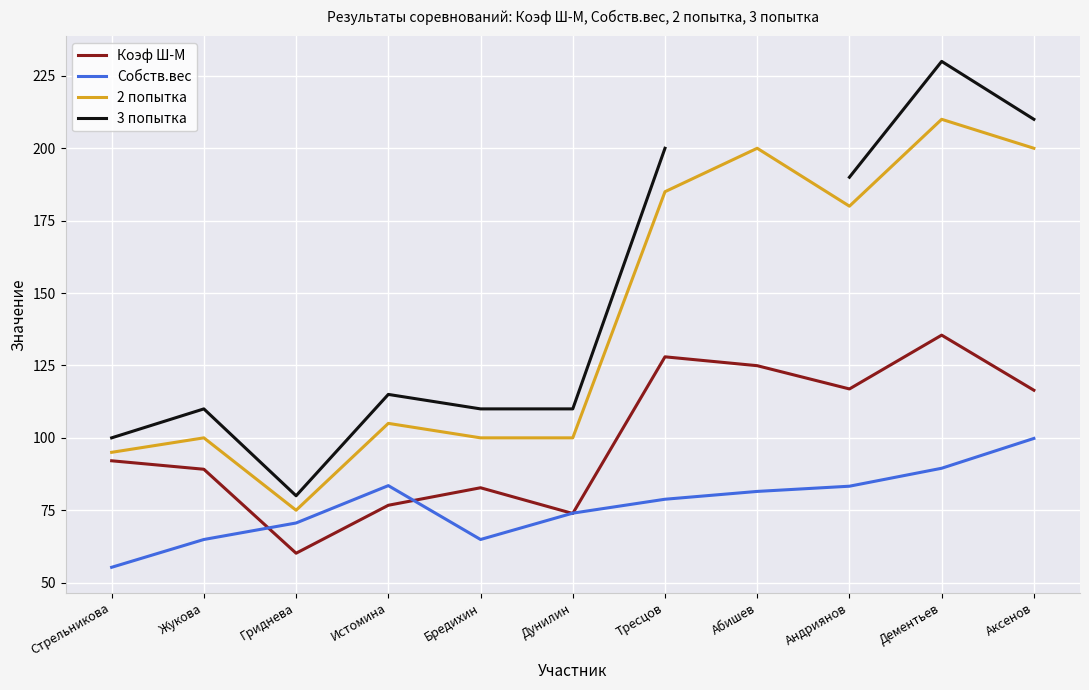

What are all the series names shown in the legend?

Коэф Ш-М, Собств.вес, 2 попытка, 3 попытка